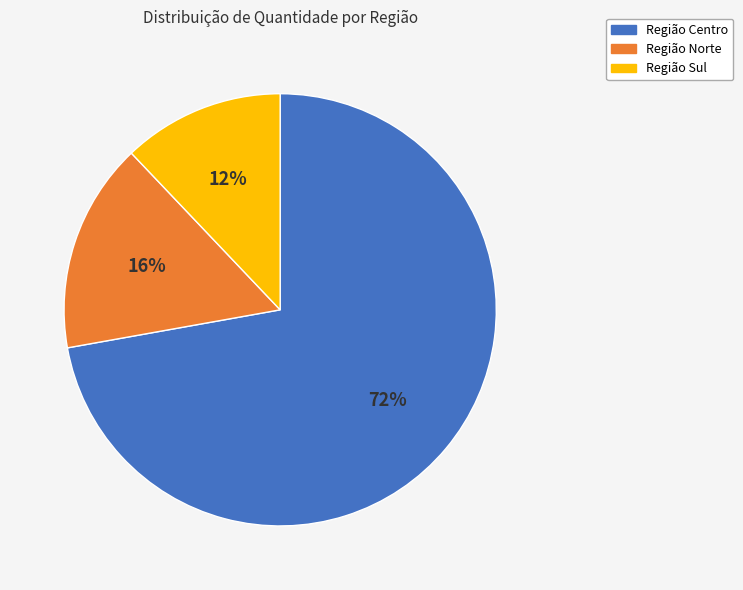

True or false: Região Centro accounts for 72% of the total.

True